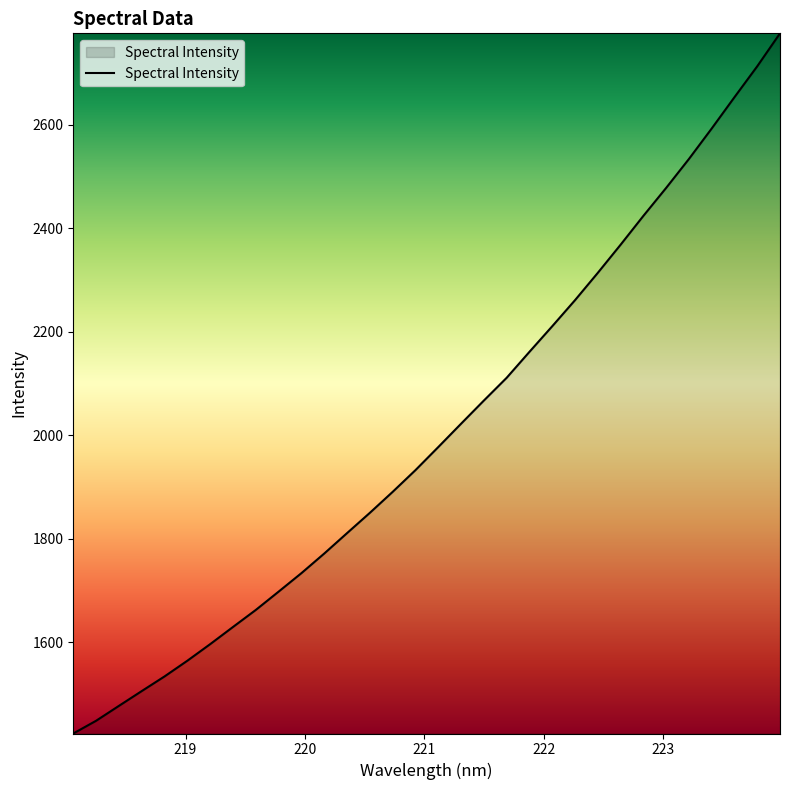

Does the chart display data point markers on the line(s)?

No